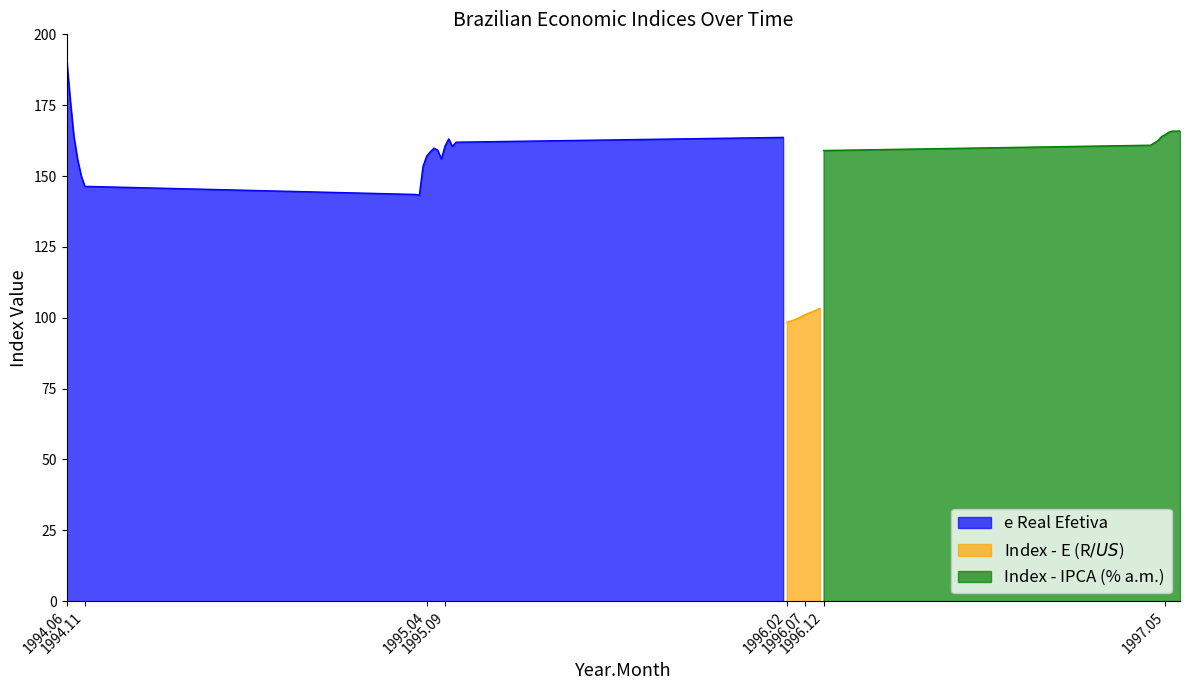

What is the minimum value for e Real Efetiva?

143.2